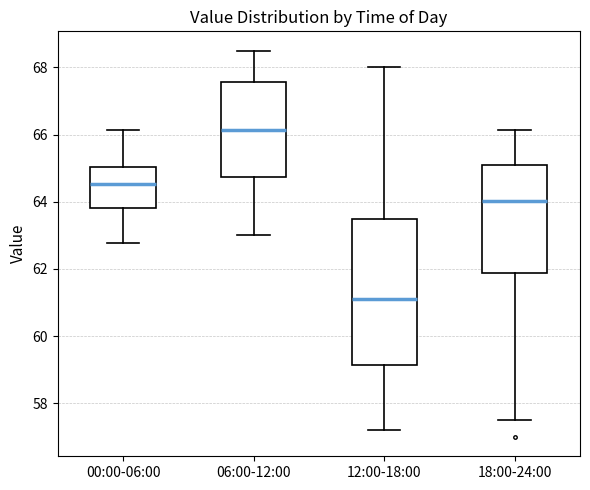

Reading left to right, transcribe this box plot: for each box, give where its median line is, the range the box spans, and where its two whiskers end, as read against the y-axis. The values are not printed on the chart, so give them approximately, as read against the axis.

00:00-06:00: median 64.6, box 63.8 to 65.0, whiskers 62.8 to 66.2
06:00-12:00: median 66.2, box 64.8 to 67.6, whiskers 63.0 to 68.6
12:00-18:00: median 61.2, box 59.2 to 63.6, whiskers 57.2 to 68.0
18:00-24:00: median 64.0, box 61.8 to 65.2, whiskers 57.6 to 66.2